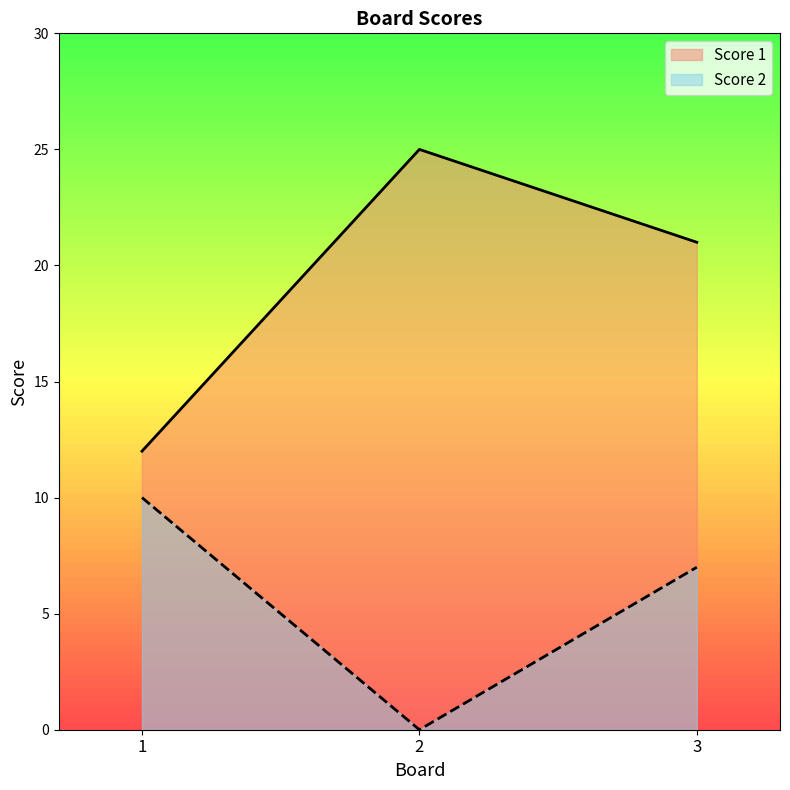

Is the value of Score 2 at 2 greater than the value of Score 1 at 1?

No